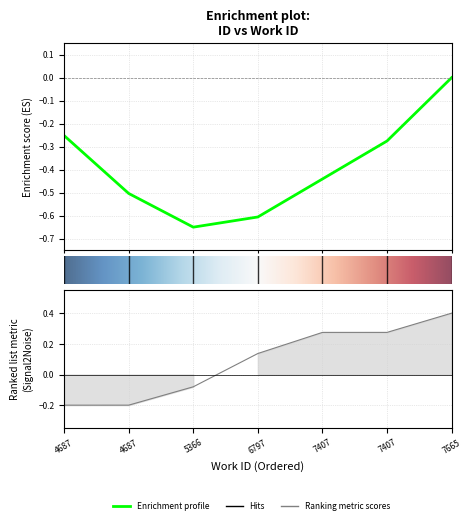

True or false: the data has more than 0 interior local peaks.

False